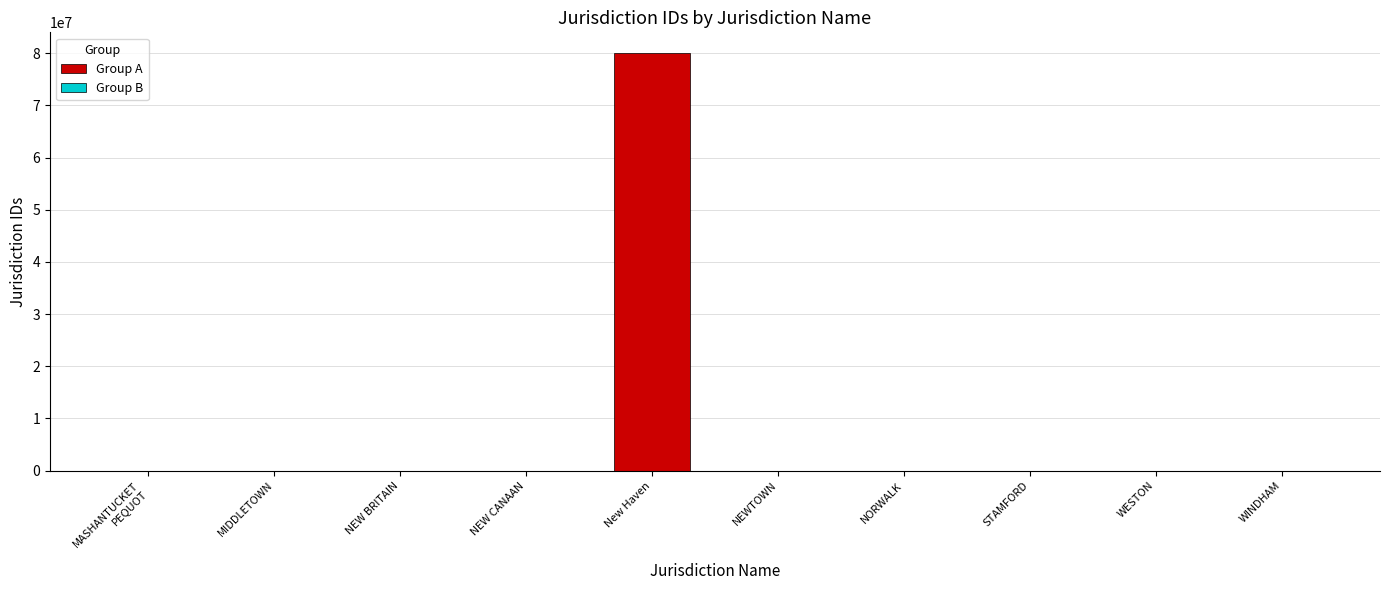

List the labels in order of value, largest first.

New Haven, WINDHAM, NEWTOWN, MIDDLETOWN, NEW BRITAIN, NEW CANAAN, NORWALK, WESTON, STAMFORD, MASHANTUCKET
PEQUOT